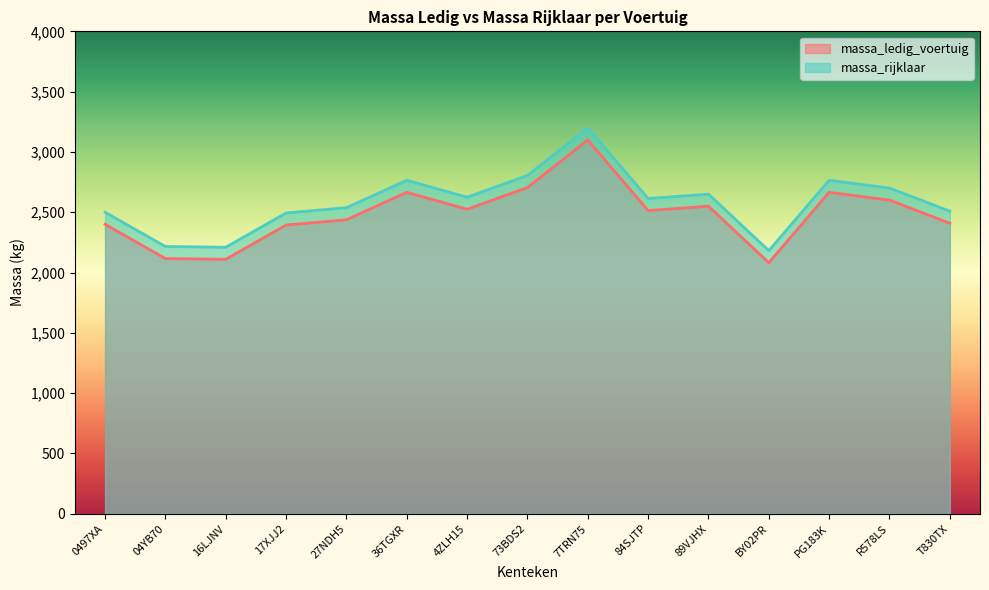

List the series in order of their peak value, highest first.

massa_rijklaar, massa_ledig_voertuig